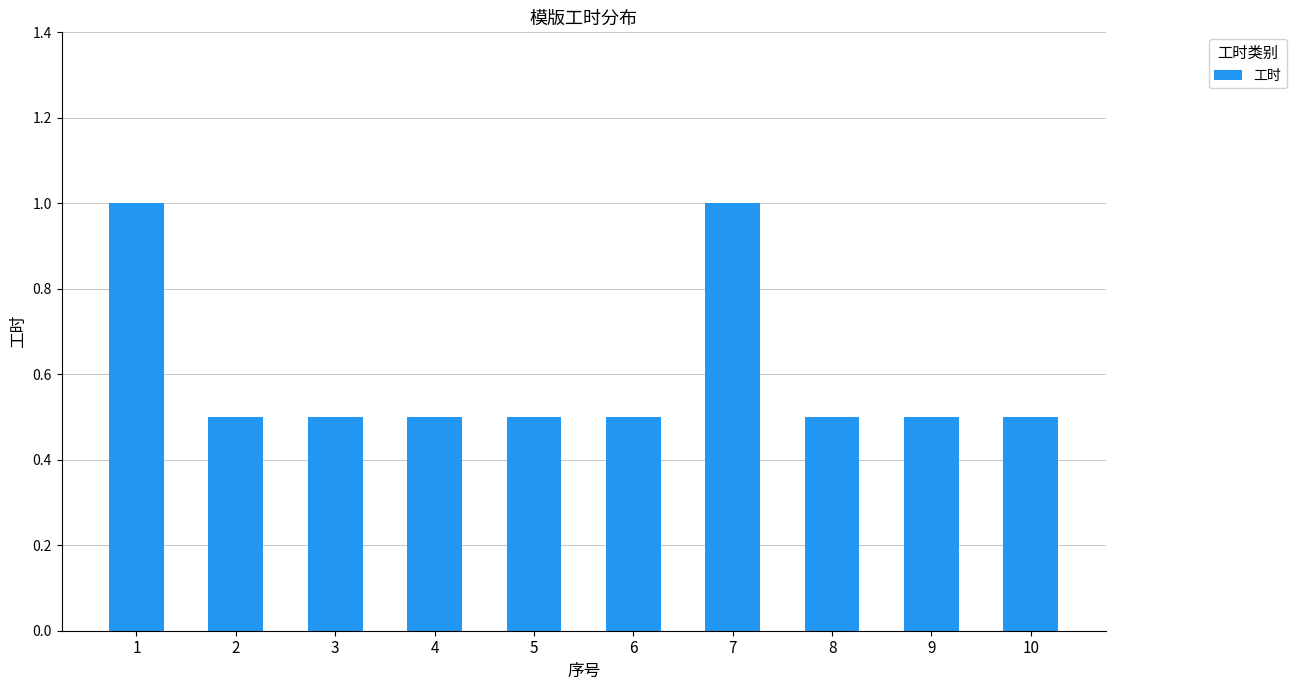

Count the values in the range 0 to 1.

10